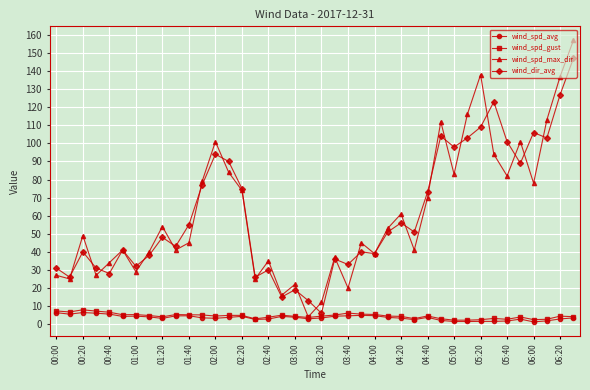

In wind_spd_max_dir, how many points are higher than both neighbors (excluding endpoints)?

12